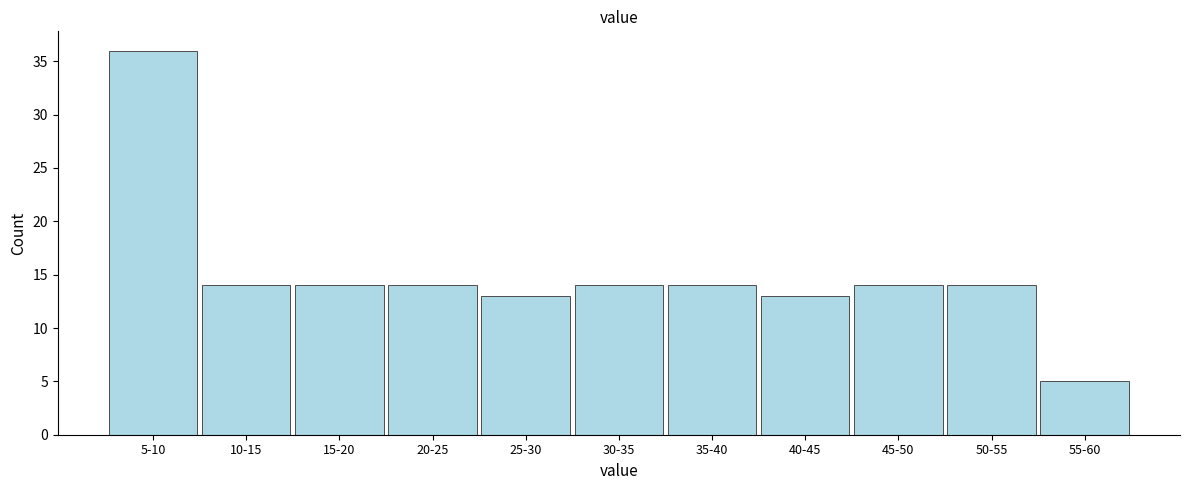

Reading left to right, extract all data points from this chart.

5-10=36	10-15=14	15-20=14	20-25=14	25-30=13	30-35=14	35-40=14	40-45=13	45-50=14	50-55=14	55-60=5